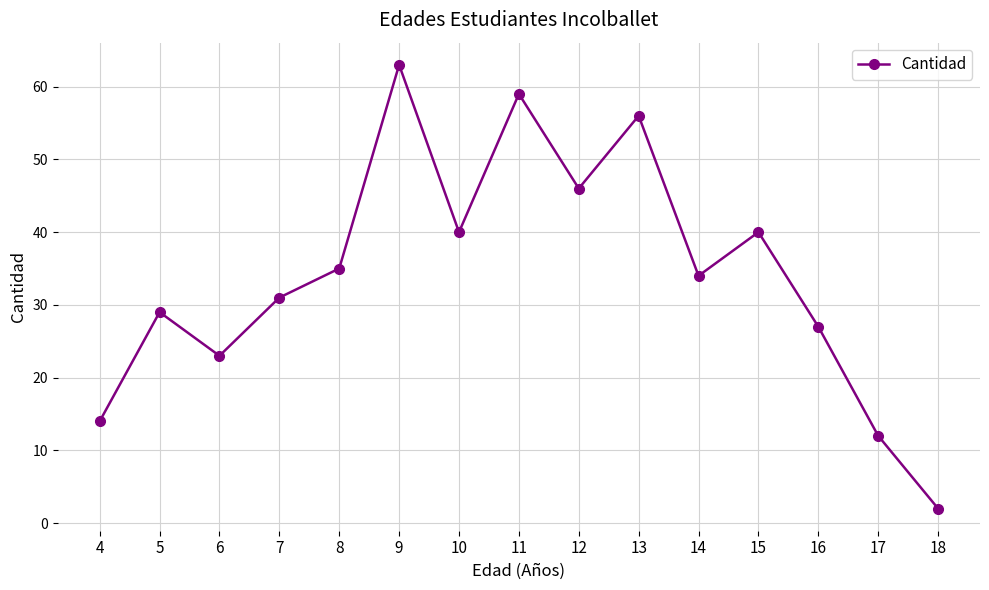

Is it true that the value at 17 is 12?

True